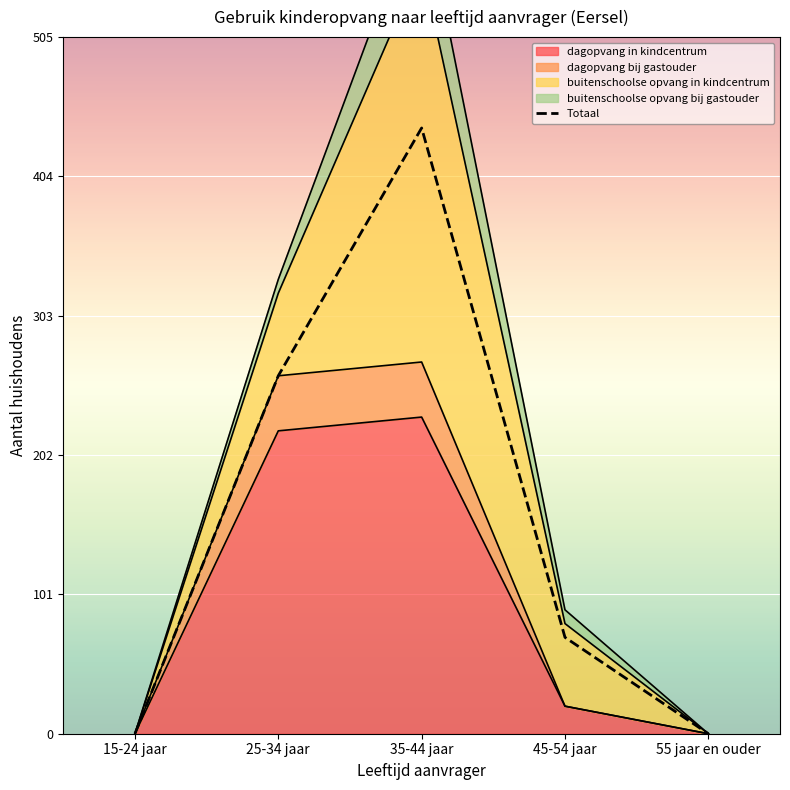

How many data points are above 70?

2